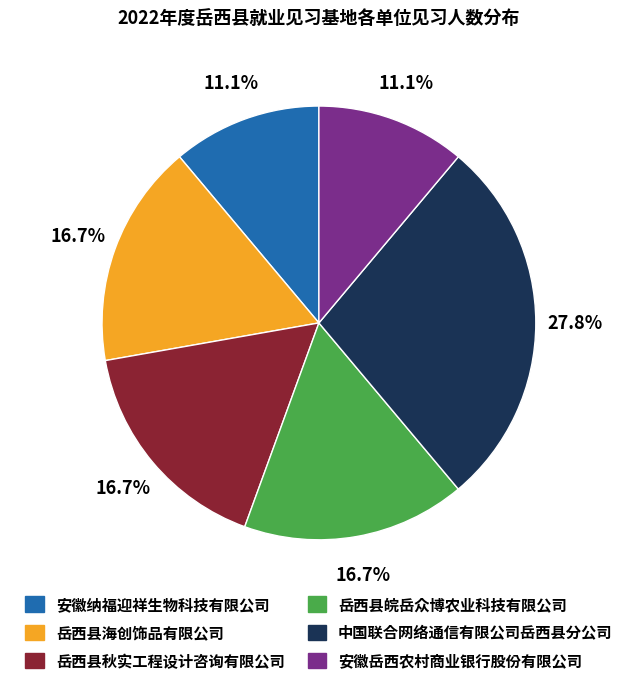

What percentage is NOT represented by 岳西县皖岳众博农业科技有限公司?

83.3%